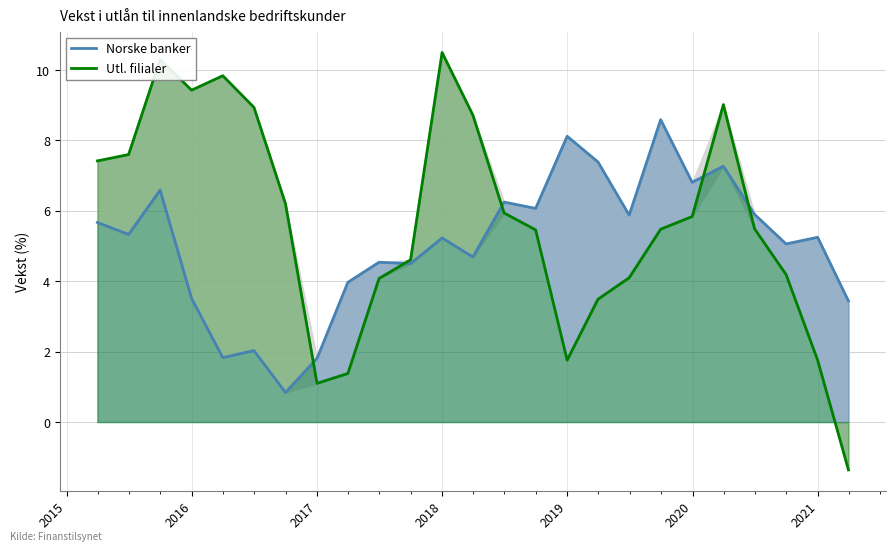

What is the difference between the second highest and minimum values in the Utl. filialer series?

11.7